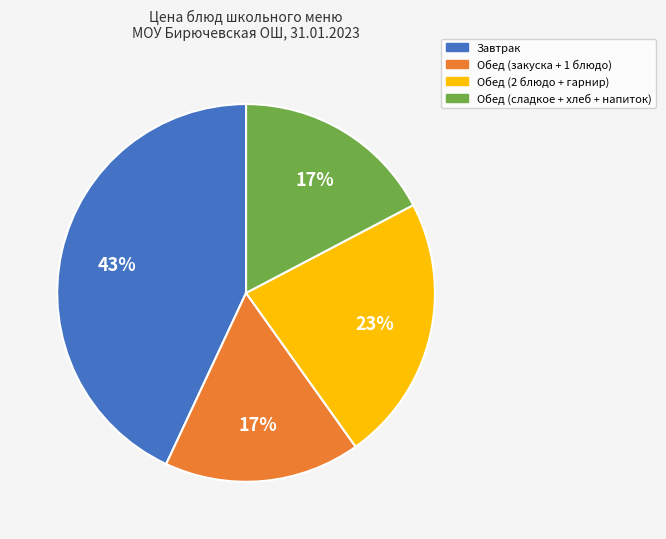

To the nearest percent, what is the difference between the largest and smallest slice percentages?

26%